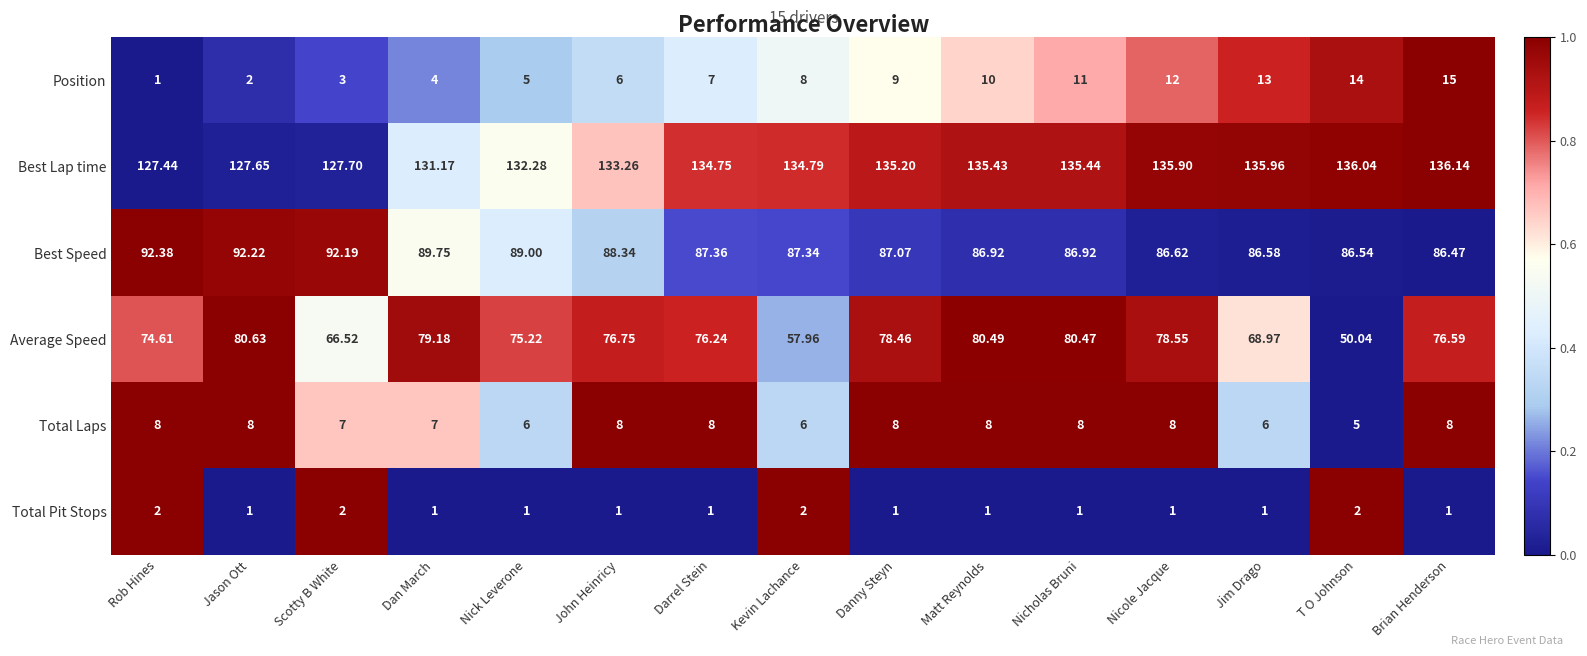

Which series has the widest spread of values?

Average Speed